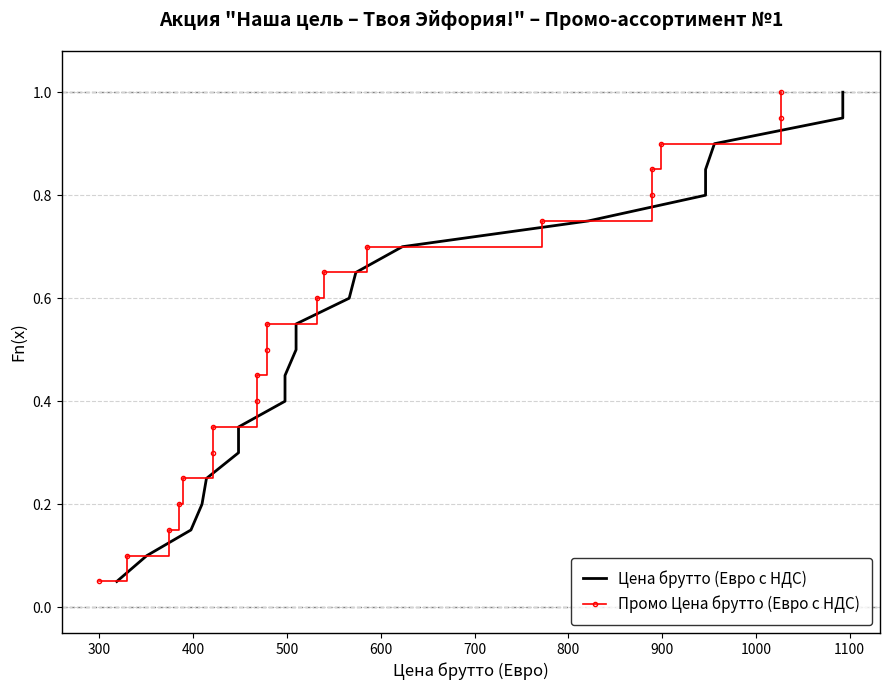

What is the average value of the Цена брутто (Евро c НДС) series?

0.5